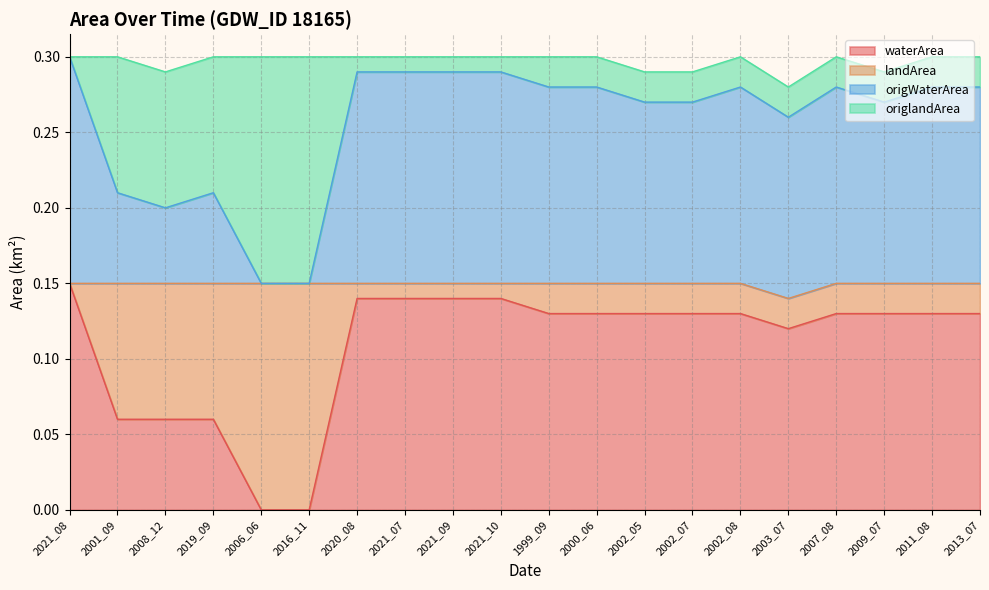

True or false: waterArea and landArea intersect in this chart.

False